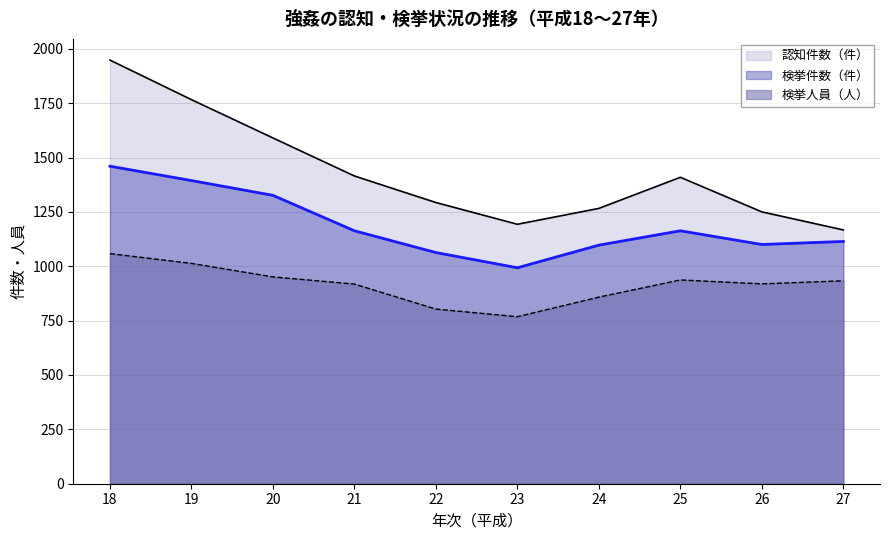

At which category does the chart reach its minimum across all series?

23